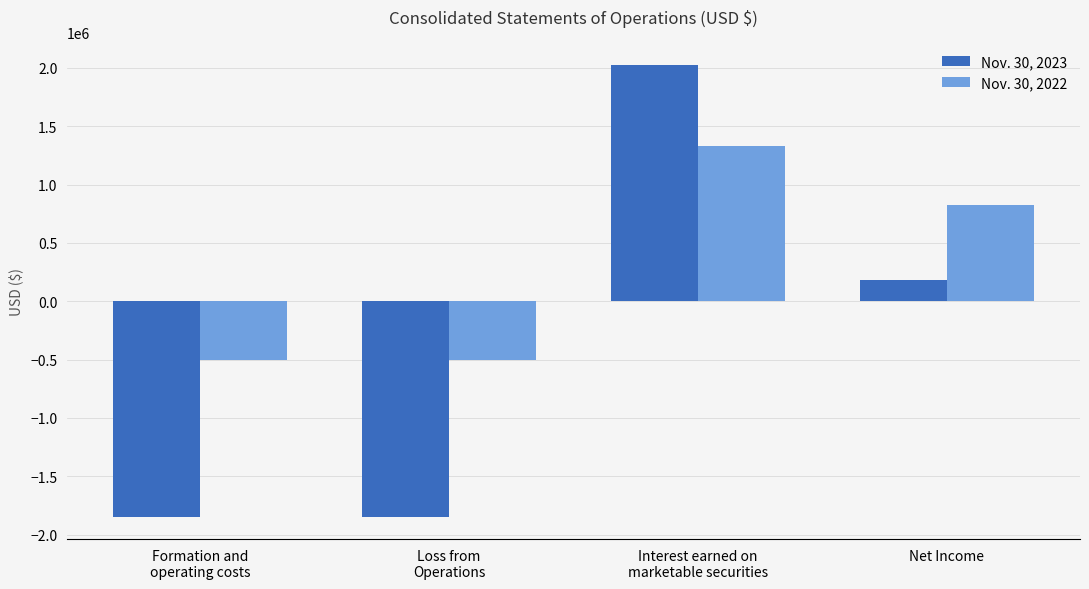

The Nov. 30, 2023 series shows 1262779 at Interest earned on
marketable securities. True or false?

False